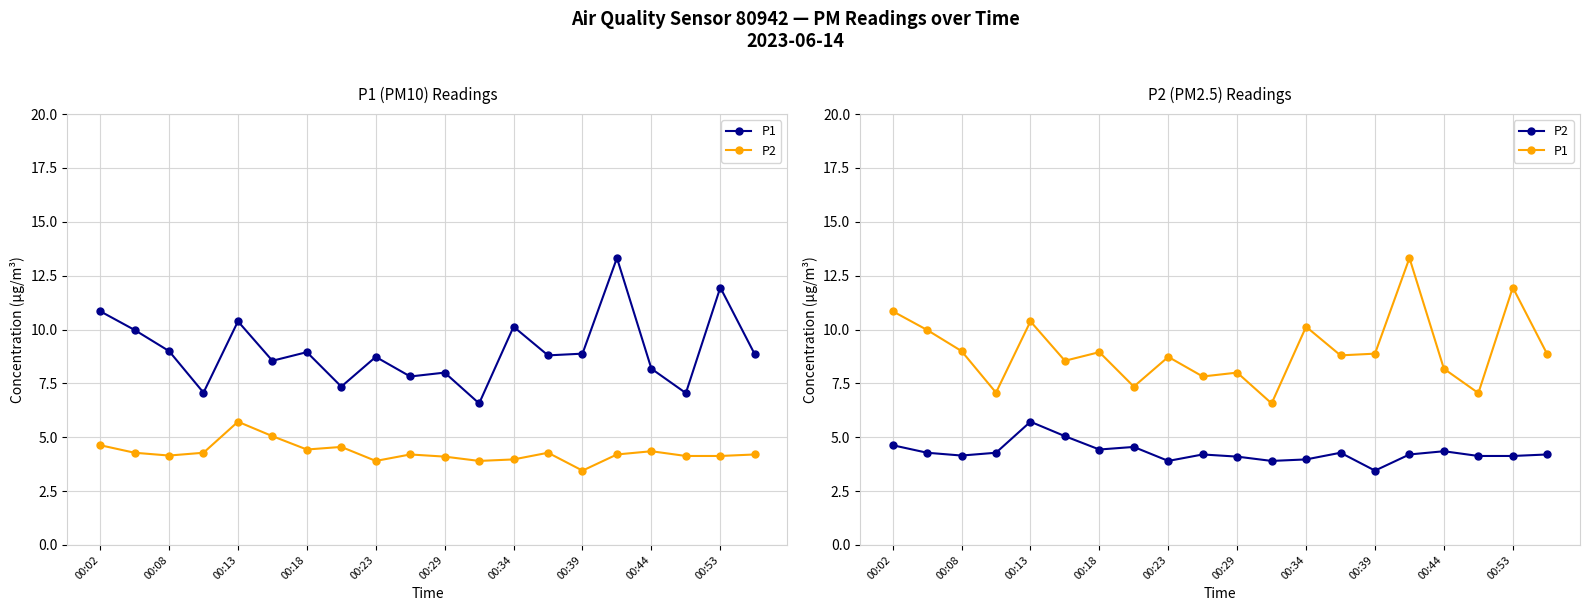

What are all the series names shown in the legend?

P1, P2